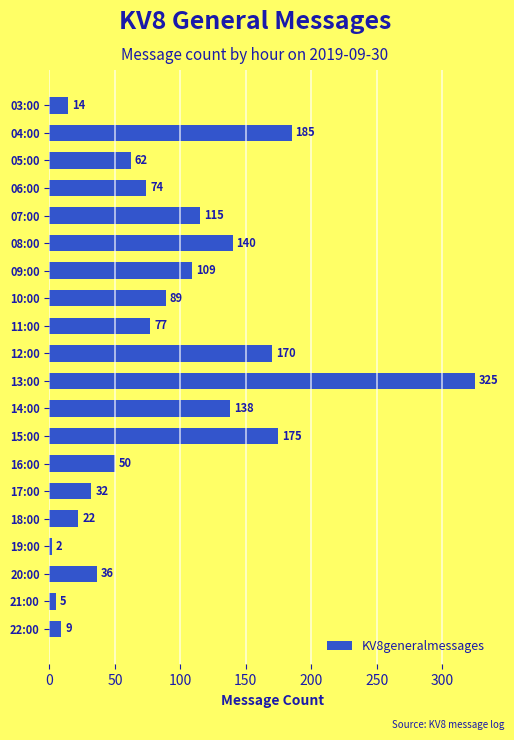

True or false: the data shows 2 at 19:00.

True